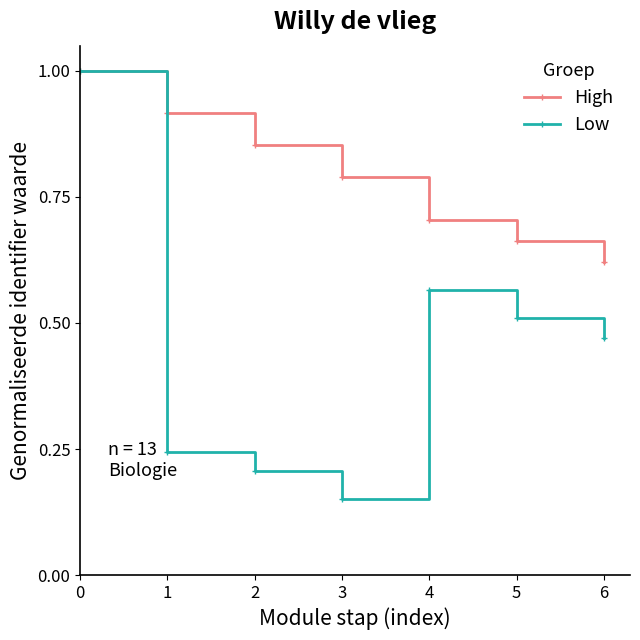

The Low series shows 1.0 at 0. True or false?

True